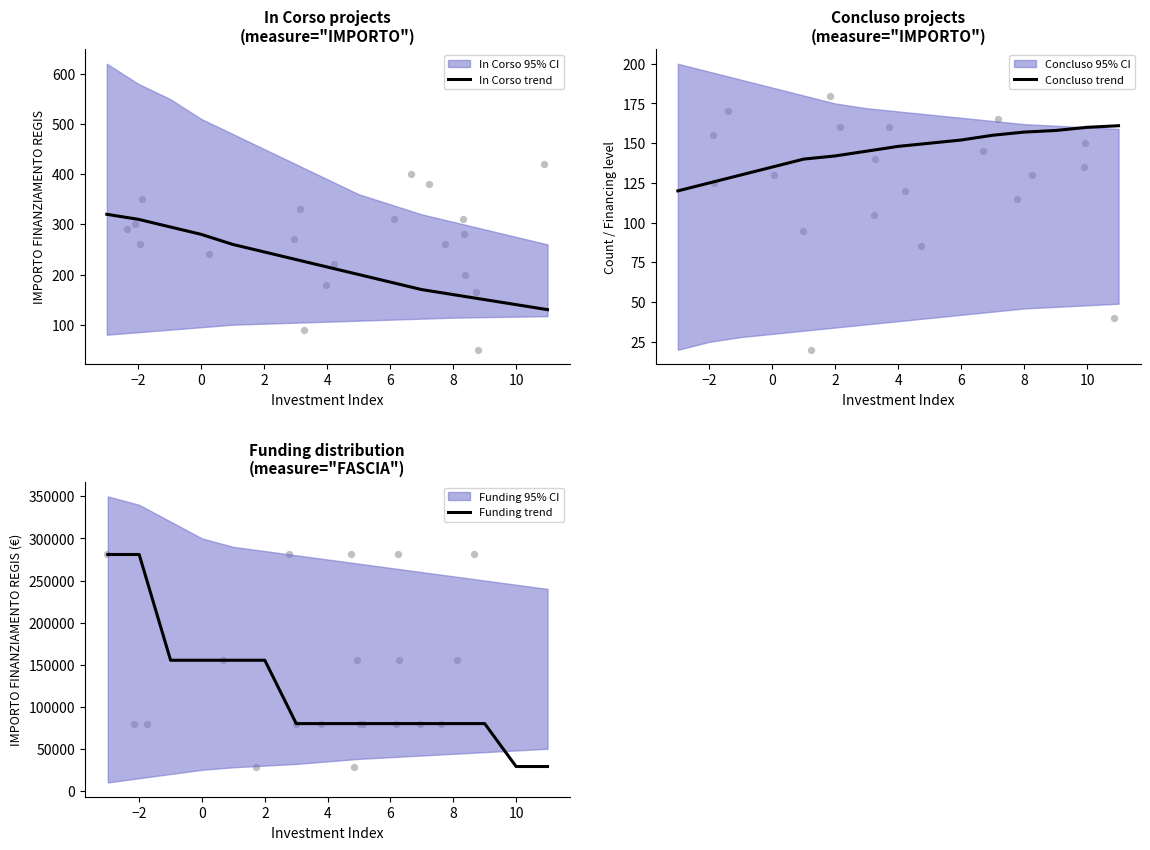

What is the highest value of the In Corso trend series?

320